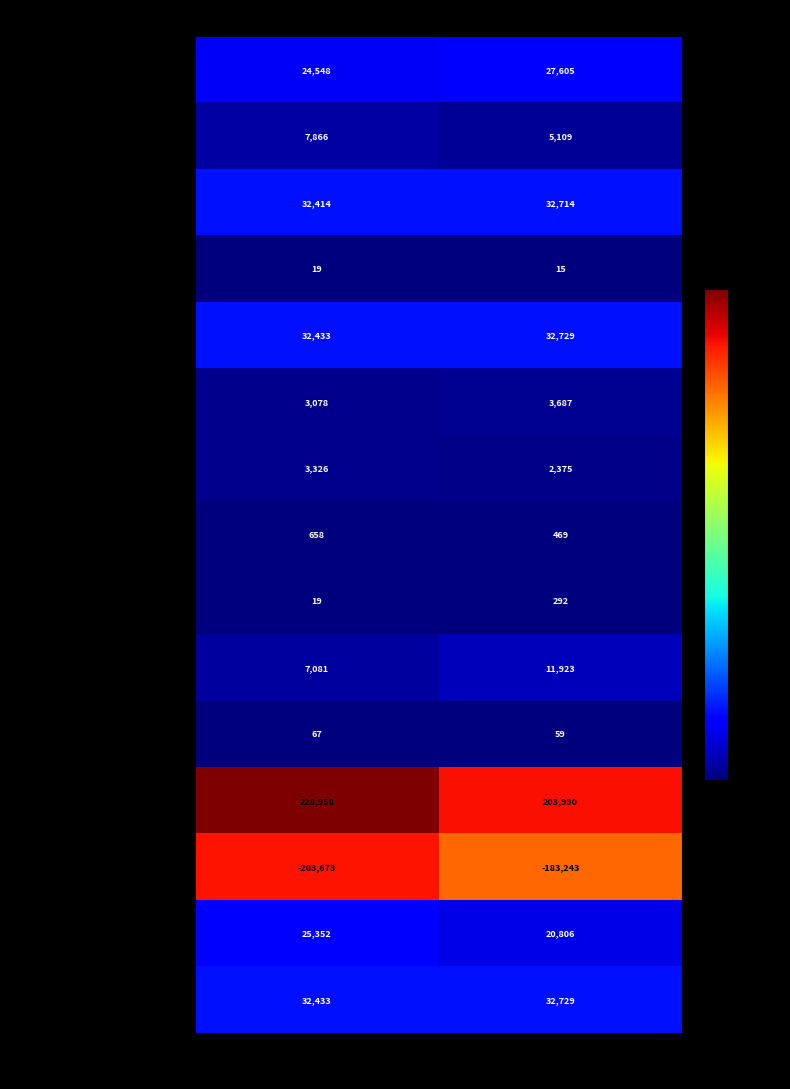

List the labels in order of Additional paid-in capital value, largest first.

Jun. 30, 2022, Dec. 31, 2021